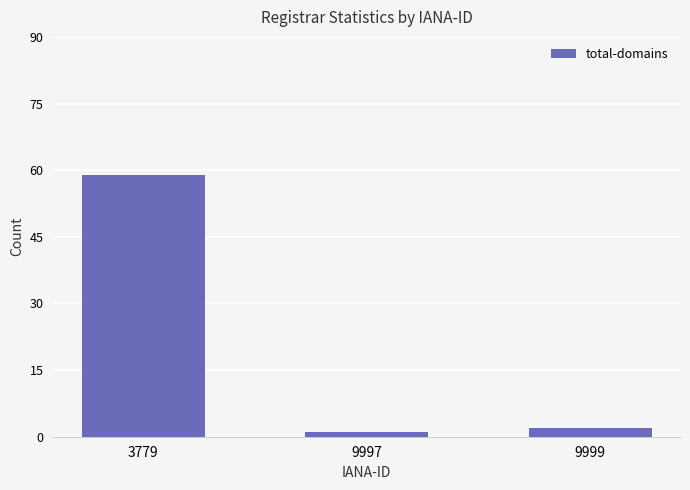

What is the ratio of the value at 9999 to the value at 9997?

2.0